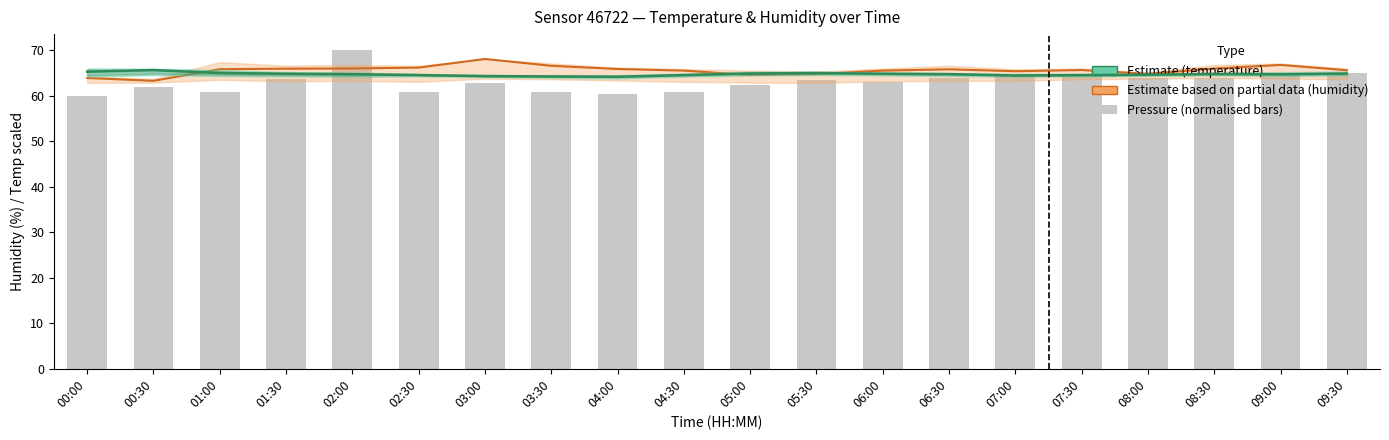

What is the maximum value shown in the chart?

70.0